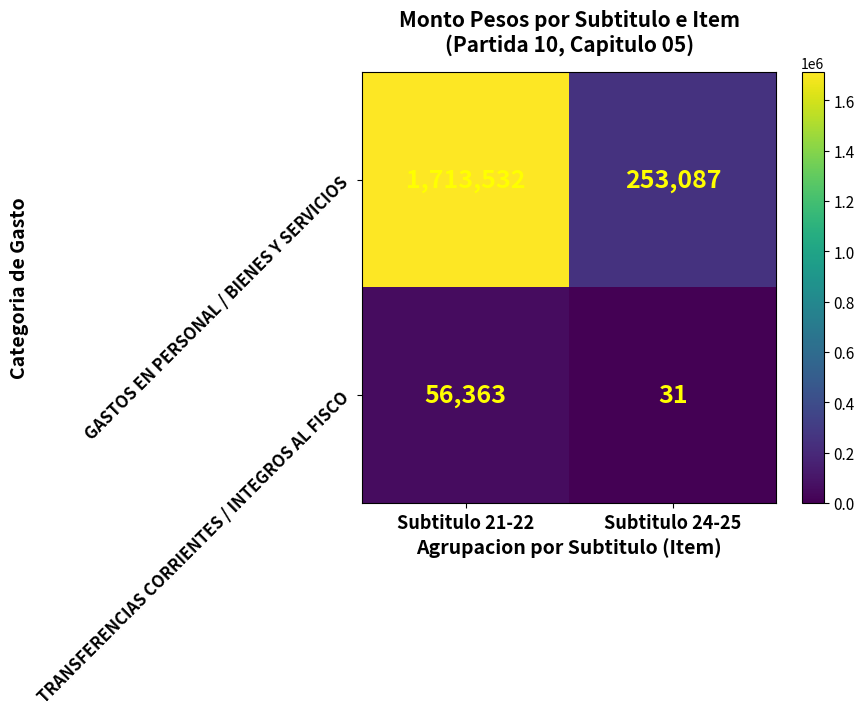

At how many categories does at least one series exceed 677200?

1